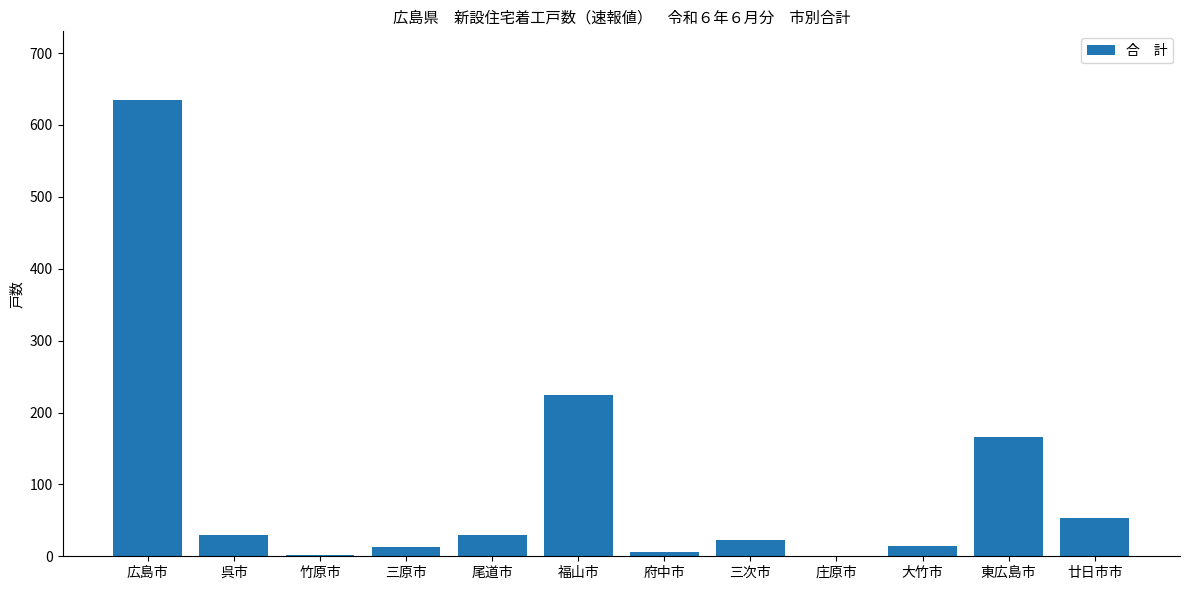

What is the greatest value displayed?

635